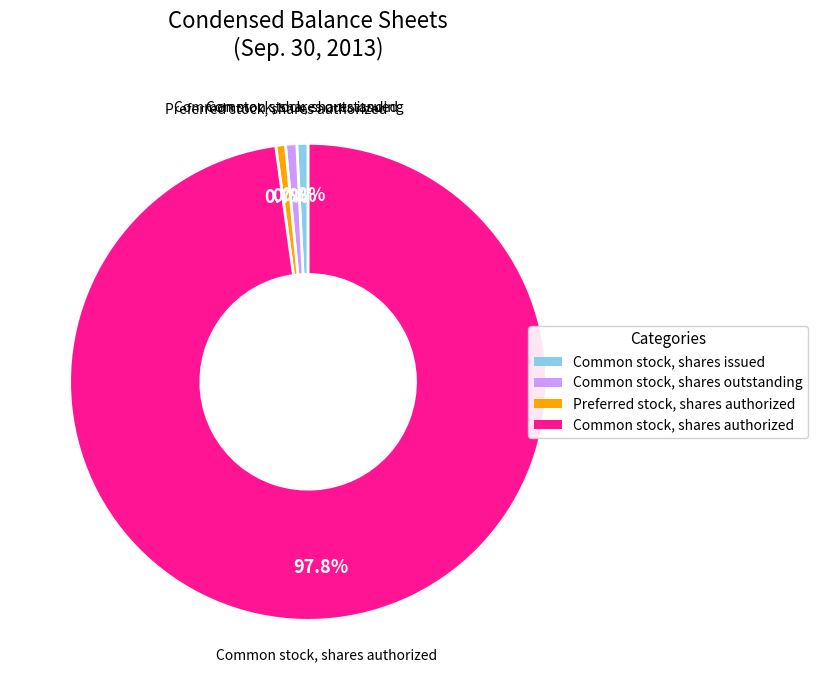

What is the largest slice in the pie chart?

Common stock, shares authorized